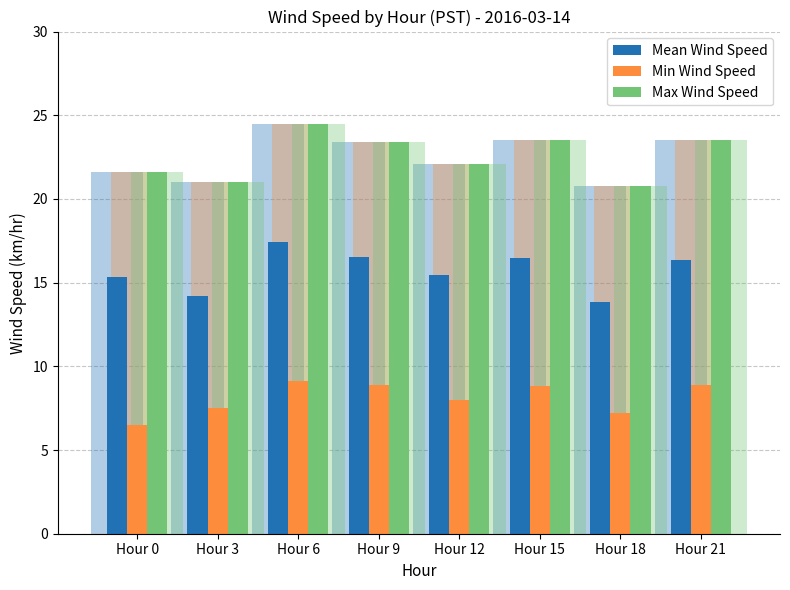

What is the lowest value of the Max Wind Speed series?

20.8